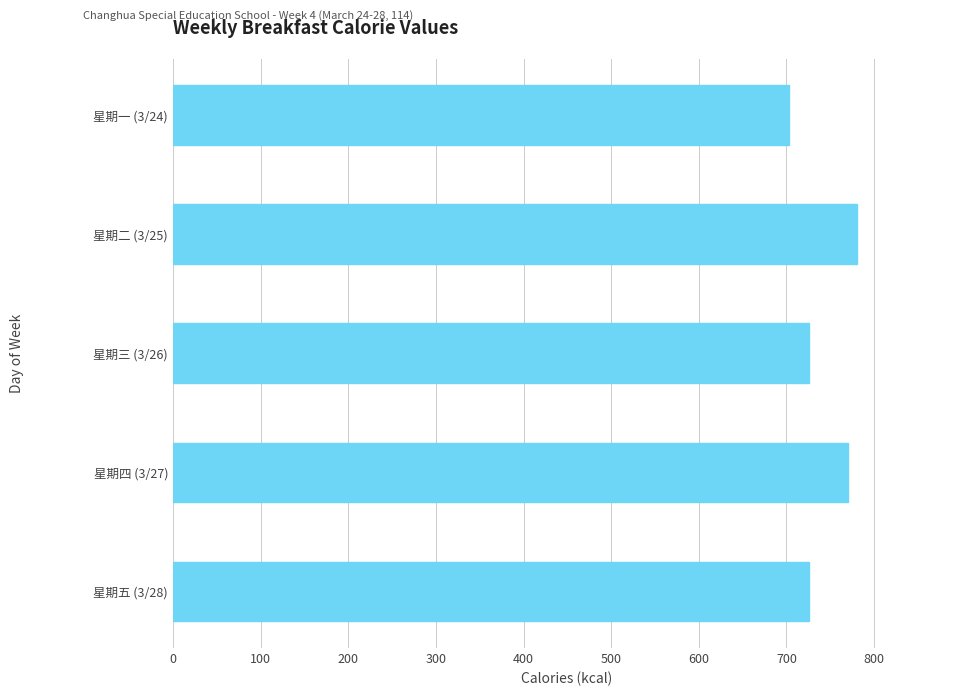

Which label corresponds to the largest value in the chart?

星期二 (3/25)